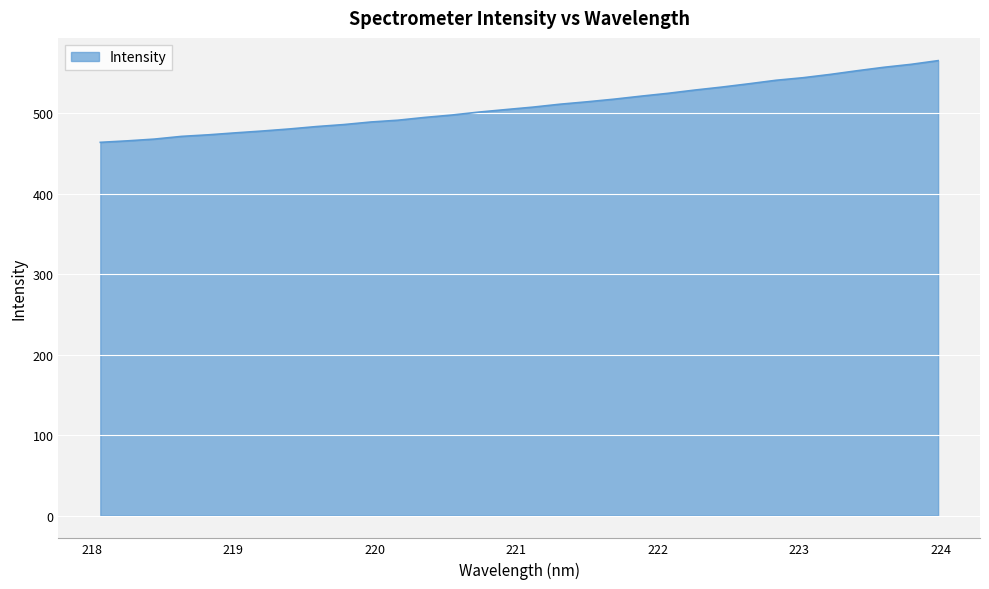

What is the smallest value displayed?

463.6